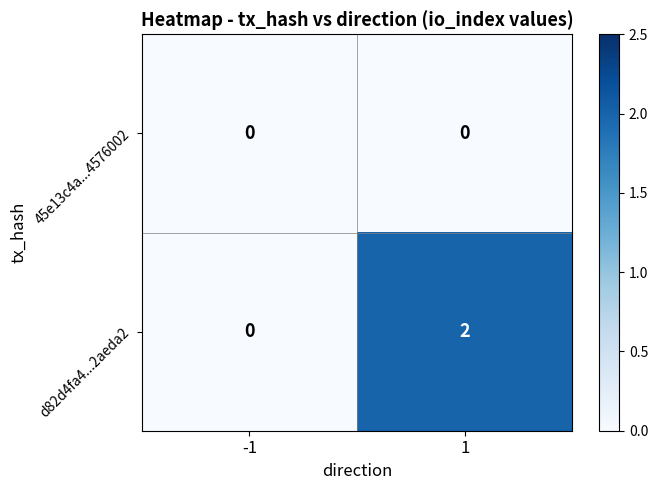

List the series in order of their peak value, lowest first.

45e13c4a...4576002, d82d4fa4...2aeda2